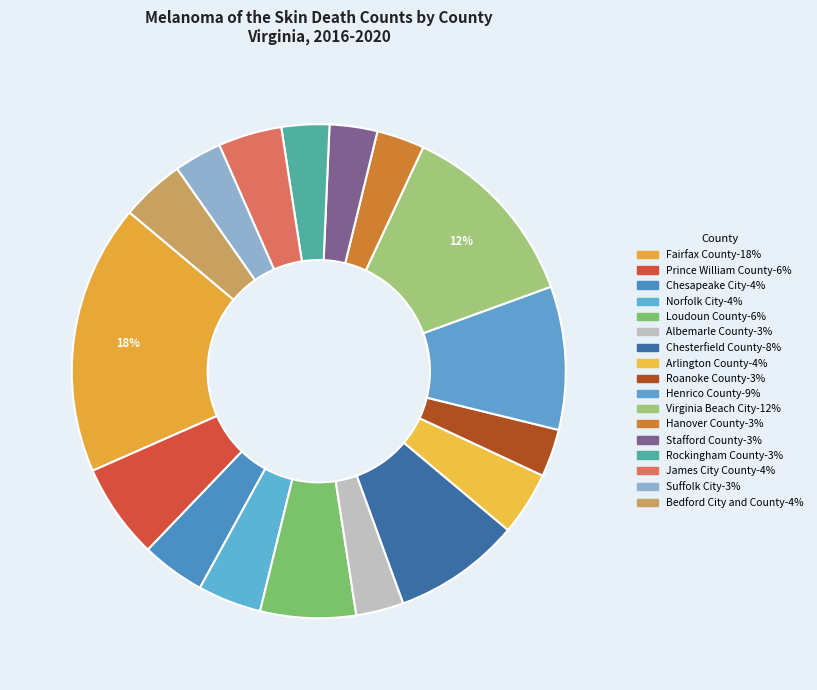

Is it true that James City County is 1% of the pie?

False